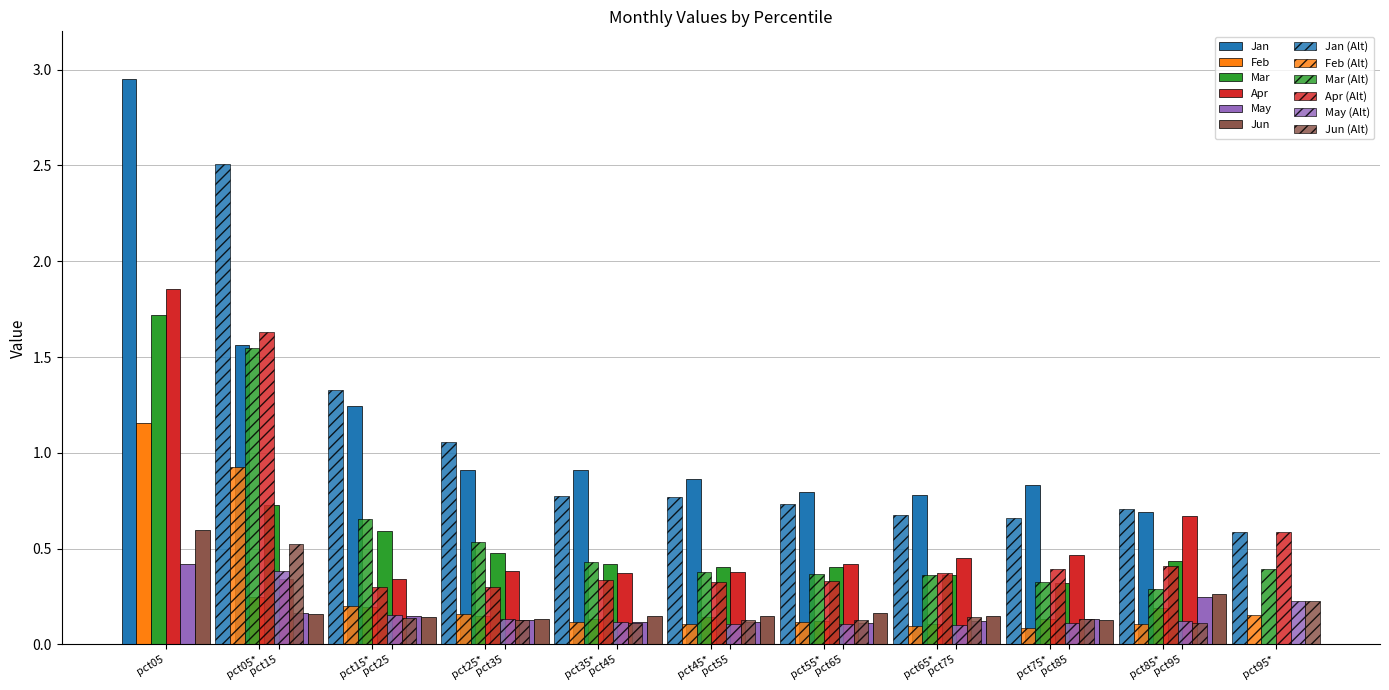

Which series has the widest spread of values?

Jan